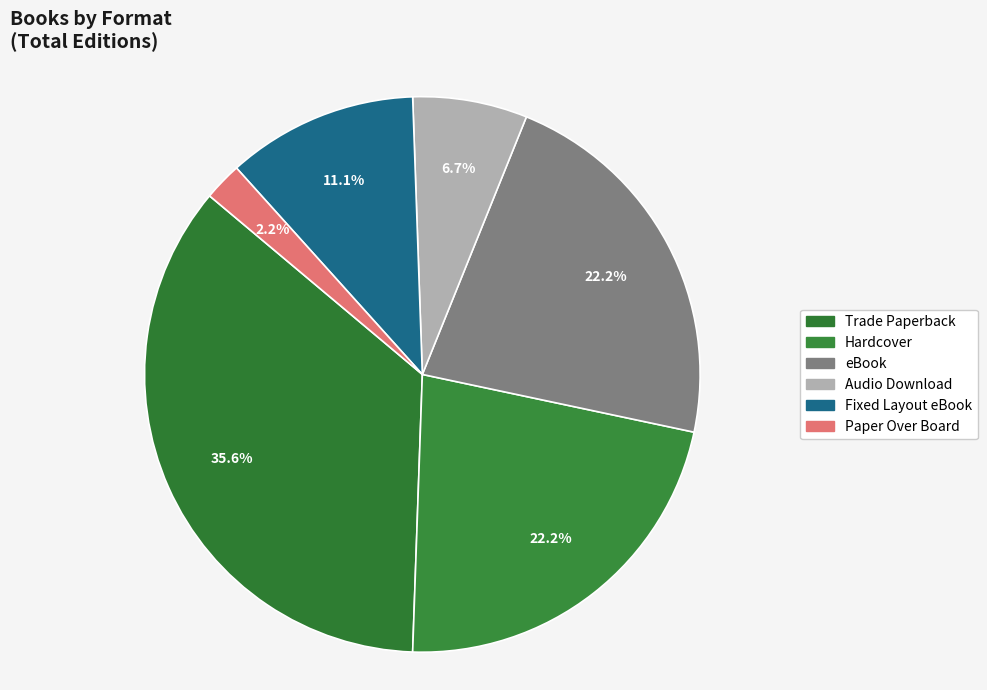

Is it true that Hardcover is 35% of the pie?

False